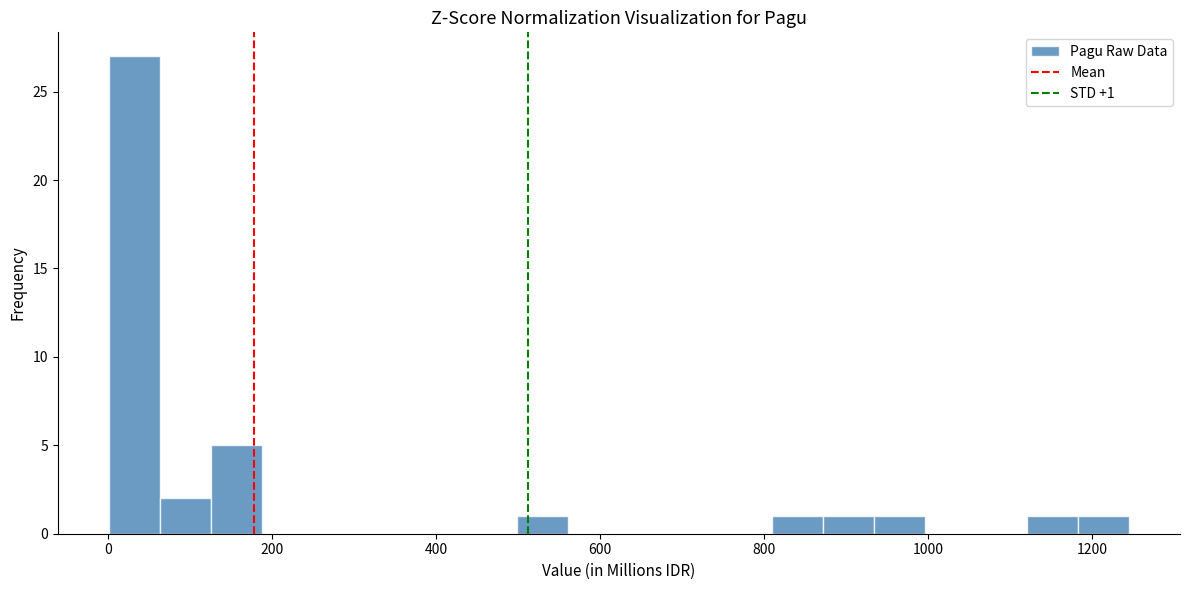

Read against the x-axis, roughly where is the centre of the tallest bar?

40